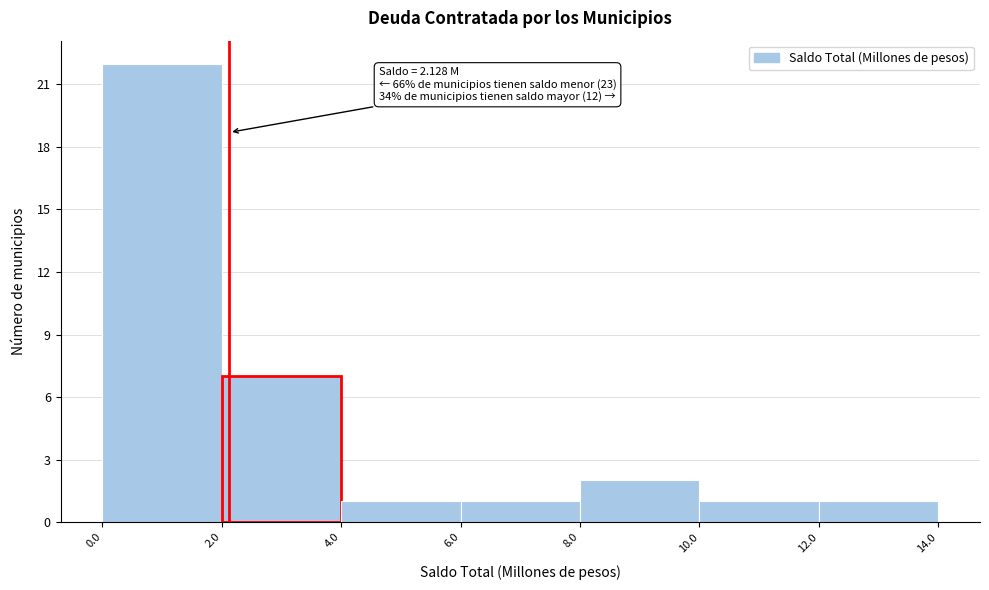

Which range on the x-axis has the tallest bar?

0.0 to 2.0